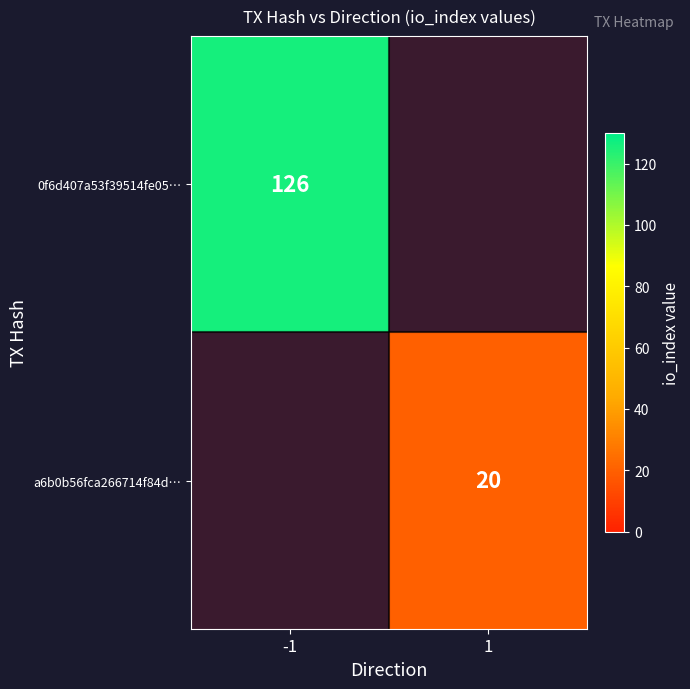

Is it true that 0f6d407a53f39514fe05… equals 126 at -1?

True